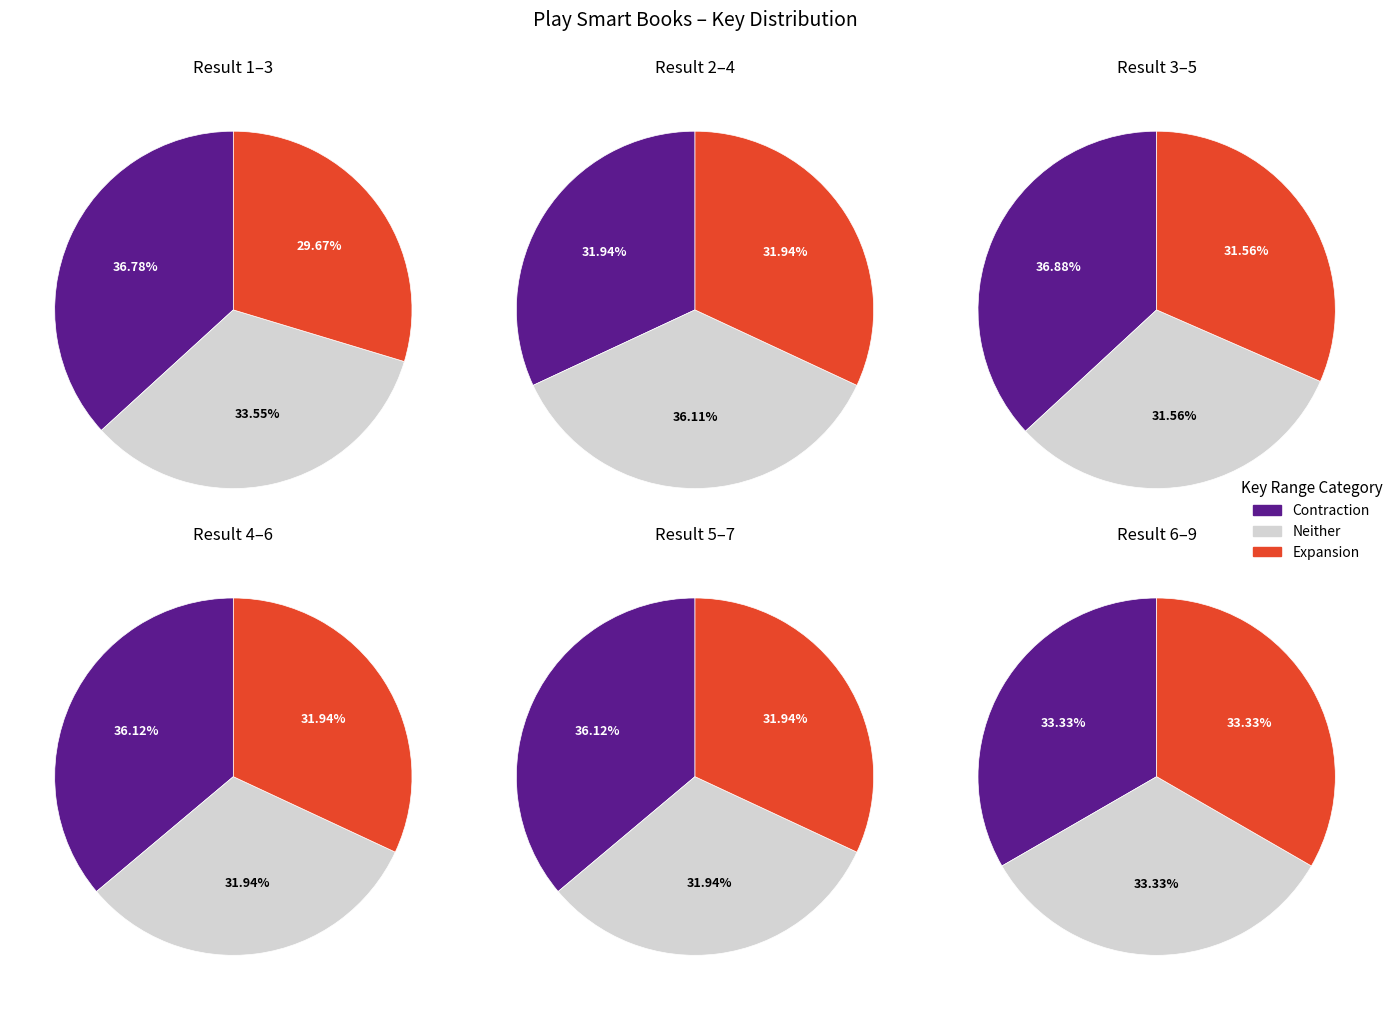

Does Play Smart Big Workbook Preschool account for over 50% of the chart?

No